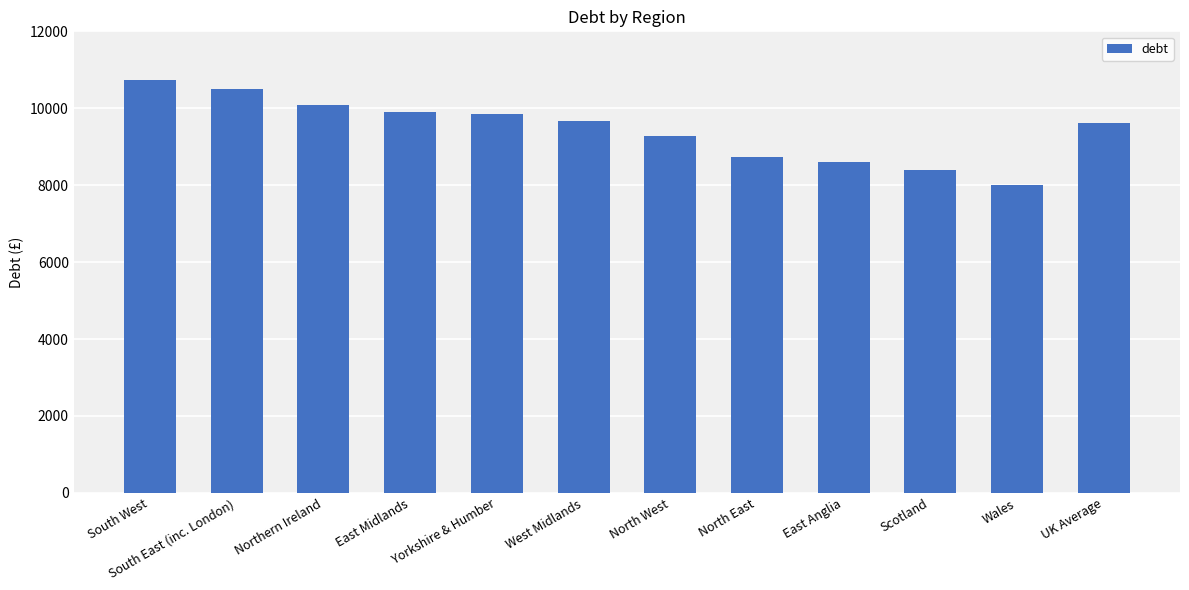

What is the sum of all values?

113413.7